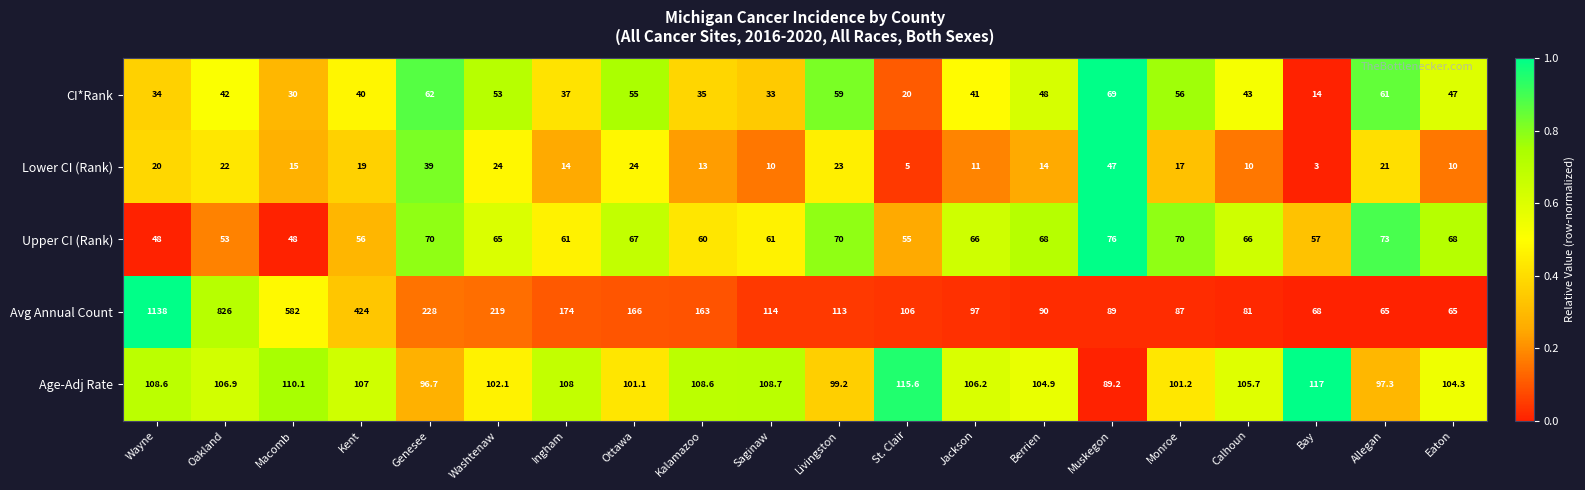

What is the difference between the highest and lowest values at Saginaw?

104.0